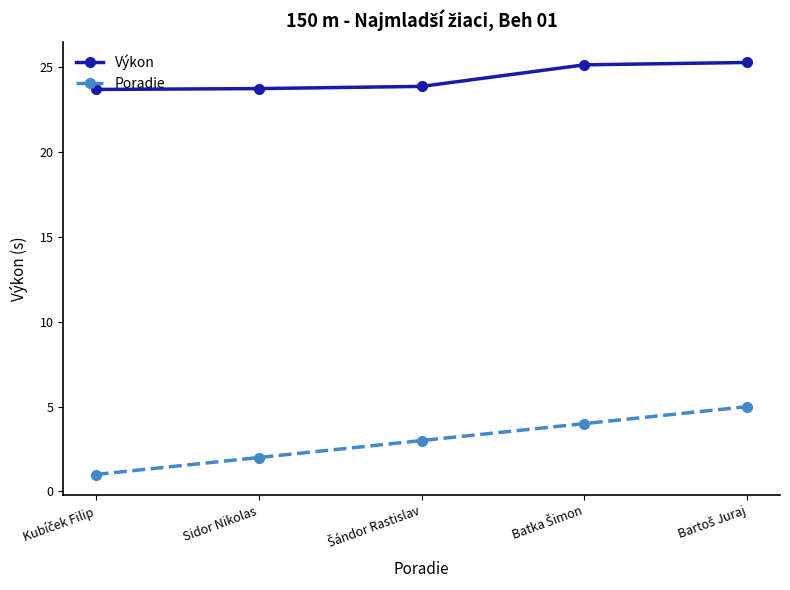

True or false: Výkon and Poradie cross at least once.

False